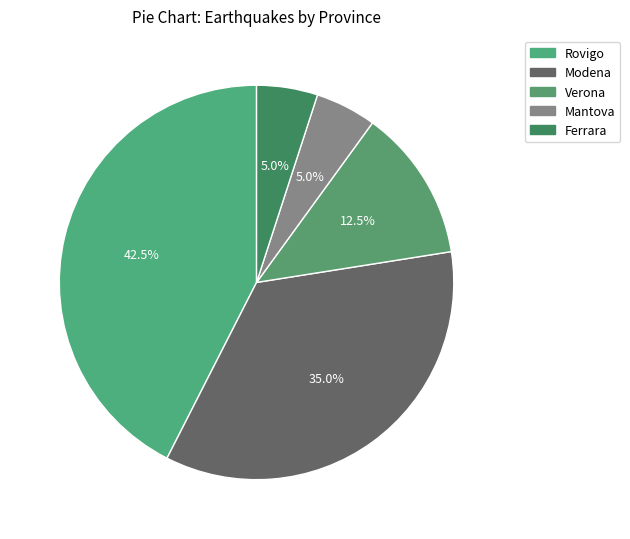

What percentage is the Mantova slice, to the nearest percent?

5%